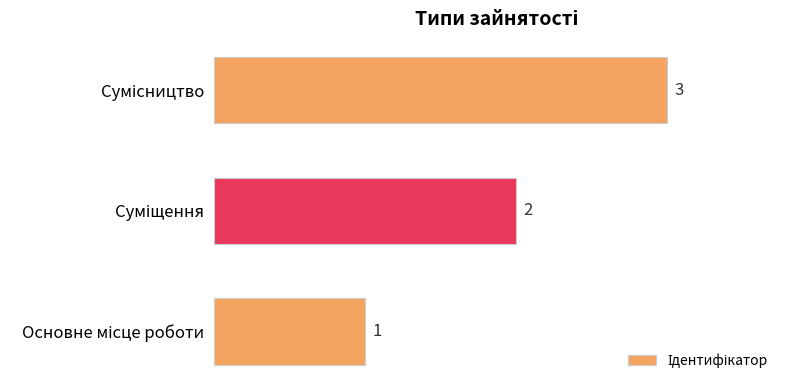

What is the greatest value displayed?

3